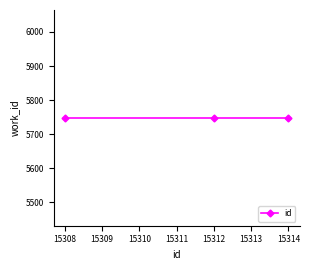

Which has a higher value, 5748 or 5748?

5748